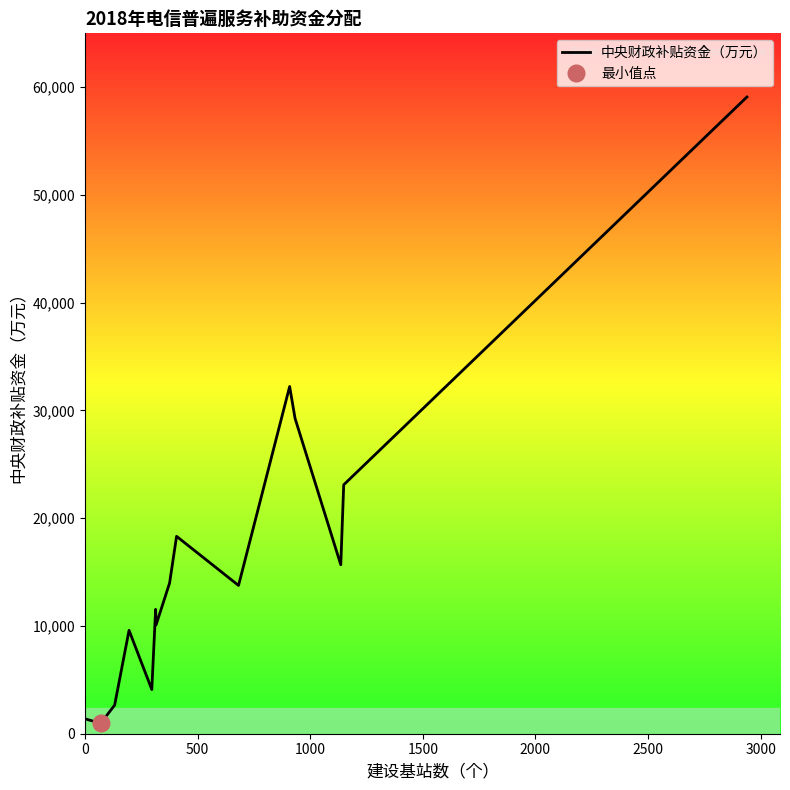

What is the maximum value for 中央财政补贴资金（万元）?

59077